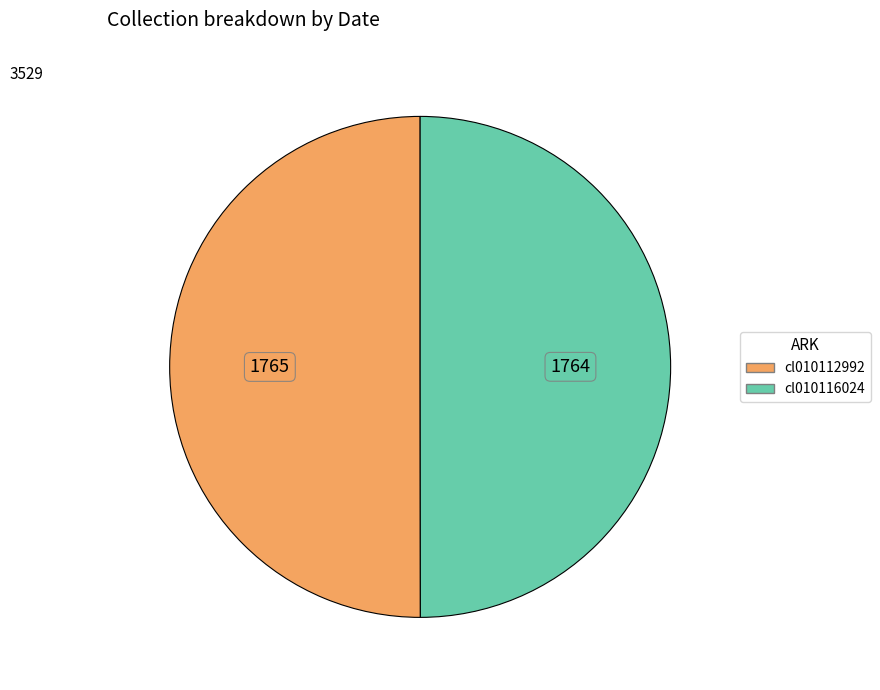

How many slices are in this pie chart?

2